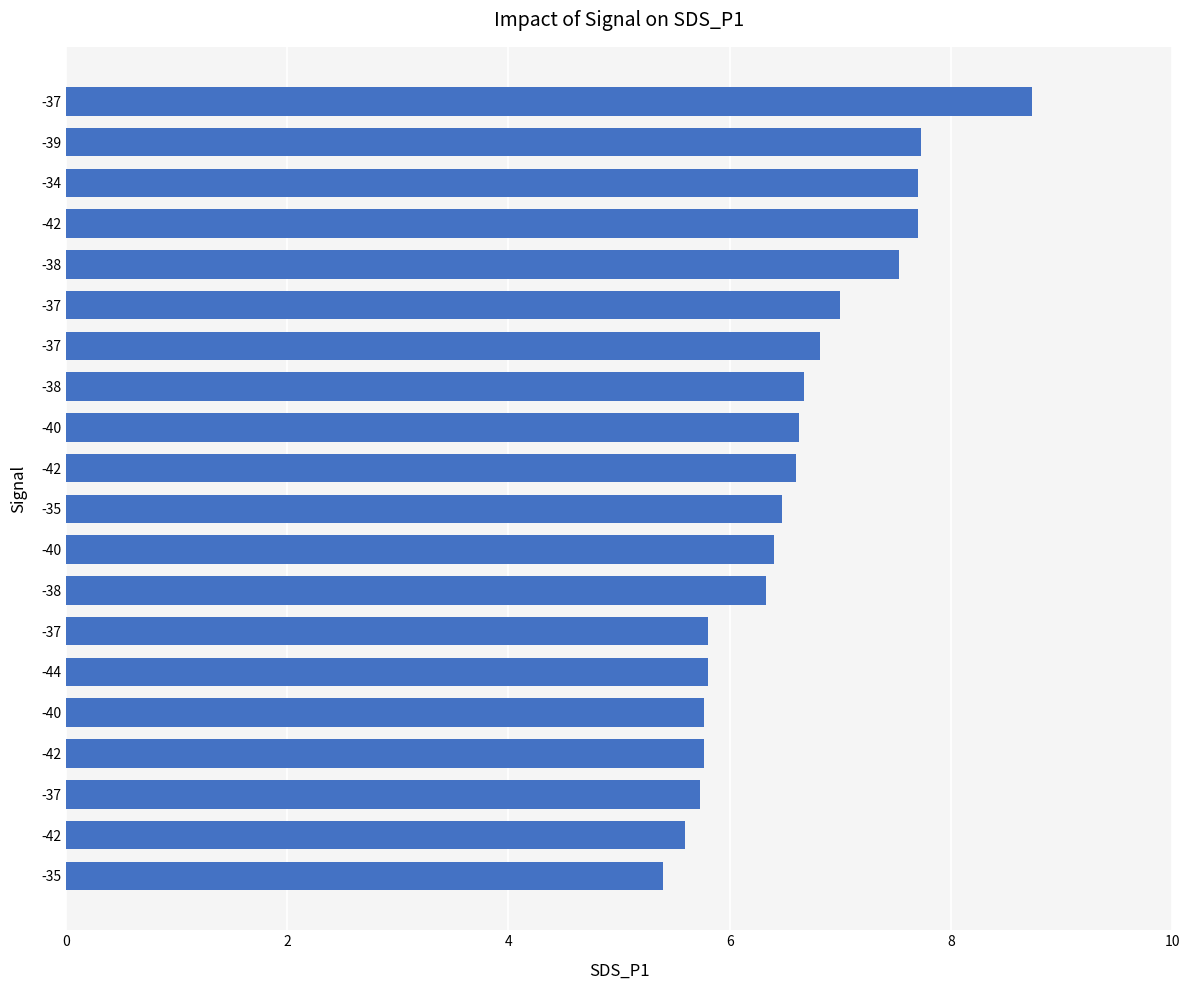

How many categories are shown in the chart?

20